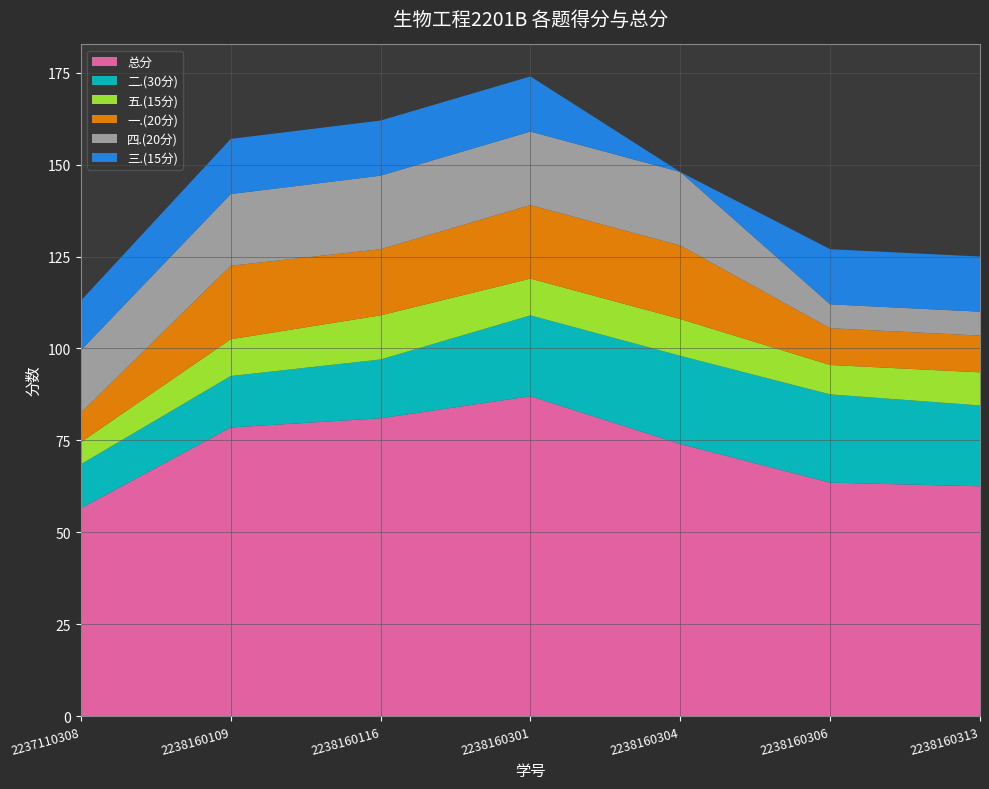

Reading right to left, extract all data points from this chart.

总分: 2238160313=62.5	2238160306=63.5	2238160304=74.0	2238160301=87.0	2238160116=81.0	2238160109=78.5	2237110308=56.5
二.(30分): 2238160313=22.0	2238160306=24.0	2238160304=24.0	2238160301=22.0	2238160116=16.0	2238160109=14.0	2237110308=12.0
五.(15分): 2238160313=9.0	2238160306=8.0	2238160304=10.0	2238160301=10.0	2238160116=12.0	2238160109=10.0	2237110308=6.0
一.(20分): 2238160313=10.0	2238160306=10.0	2238160304=20.0	2238160301=20.0	2238160116=18.0	2238160109=20.0	2237110308=8.0
四.(20分): 2238160313=6.5	2238160306=6.5	2238160304=20.0	2238160301=20.0	2238160116=20.0	2238160109=19.5	2237110308=17.0
三.(15分): 2238160313=15.0	2238160306=15.0	2238160304=0.0	2238160301=15.0	2238160116=15.0	2238160109=15.0	2237110308=13.5